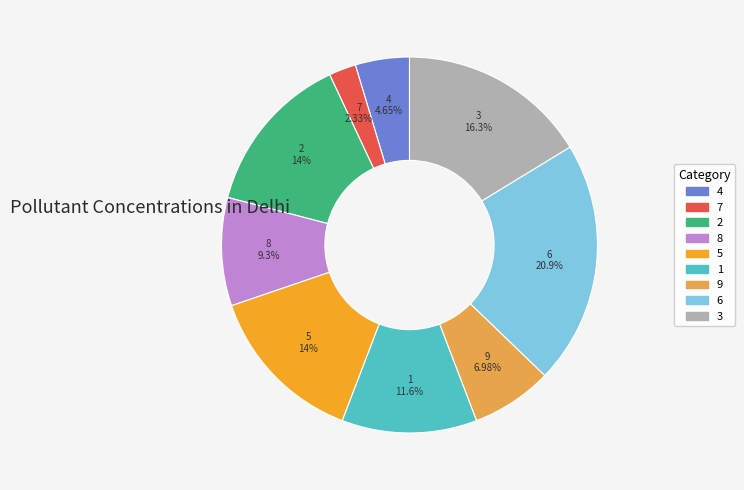

Is it true that 1 is 22% of the pie?

False